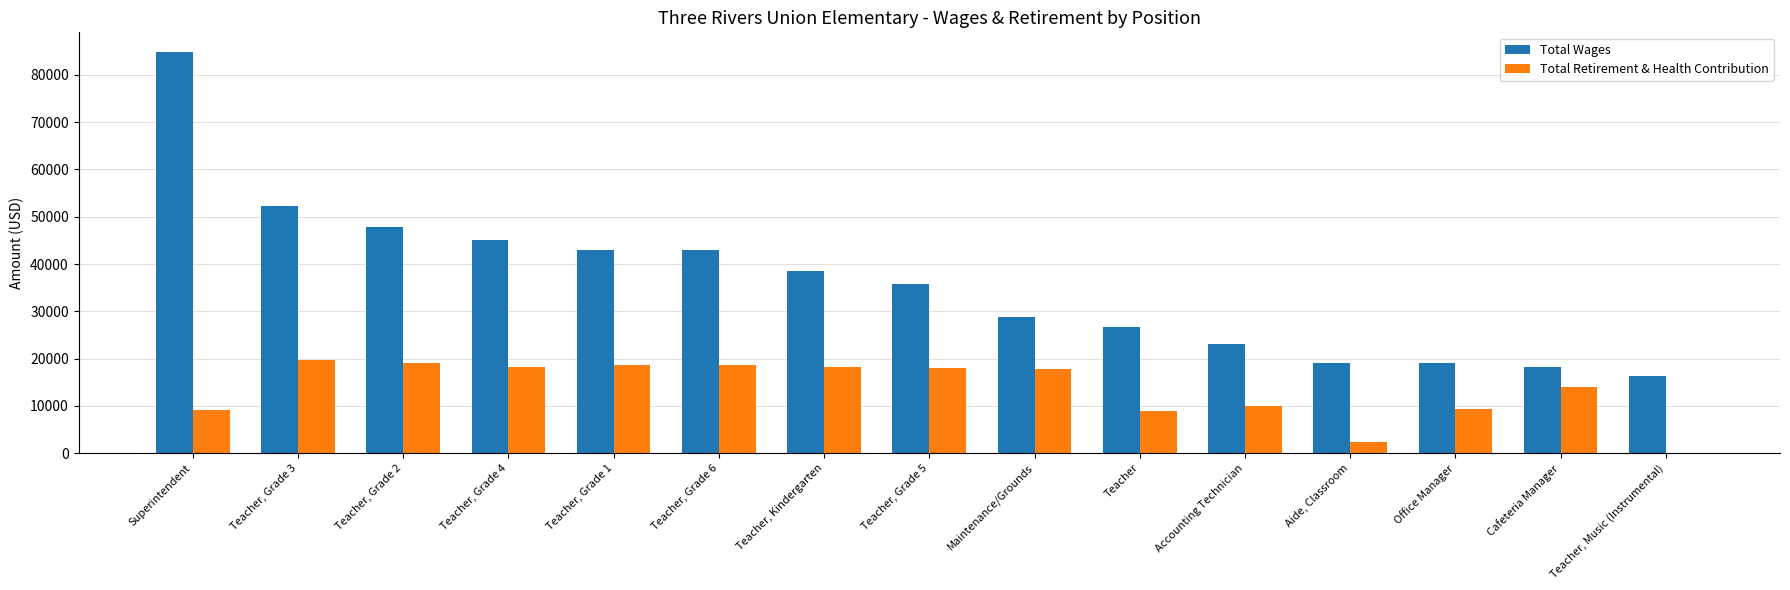

The Total Retirement & Health Contribution series shows 9417 at Office Manager. True or false?

True